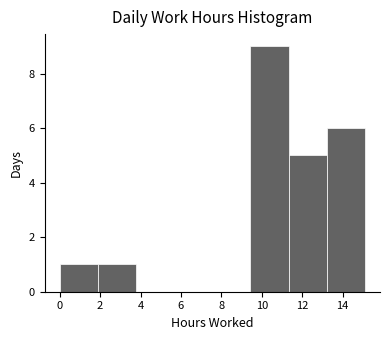

Reading left to right, list every bar in this chart as the range it spans on the x-axis followed by its height. Neither the bar edges nor the heights are printed on the chart, so give them approximately, as read against the axes.

0.0 to 1.8: 1
1.8 to 3.8: 1
3.8 to 5.6: 0
5.6 to 7.6: 0
7.6 to 9.4: 0
9.4 to 11.4: 9
11.4 to 13.2: 5
13.2 to 15.2: 6